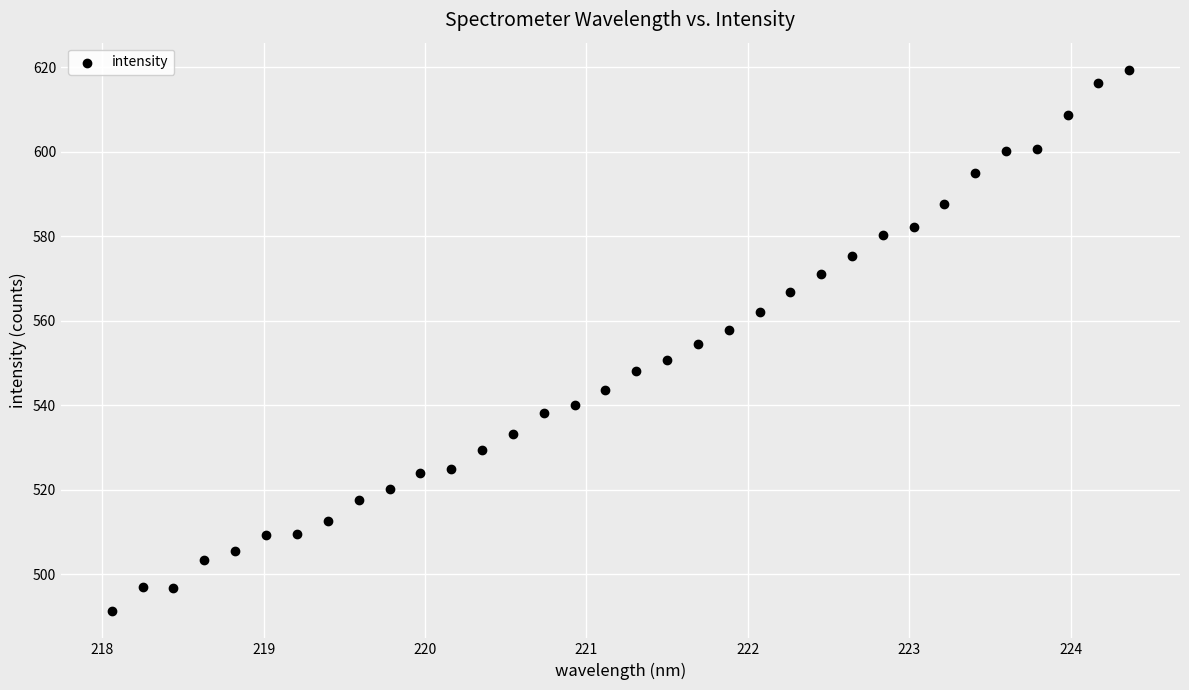

What is the range of X values (max minus min)?

6.3